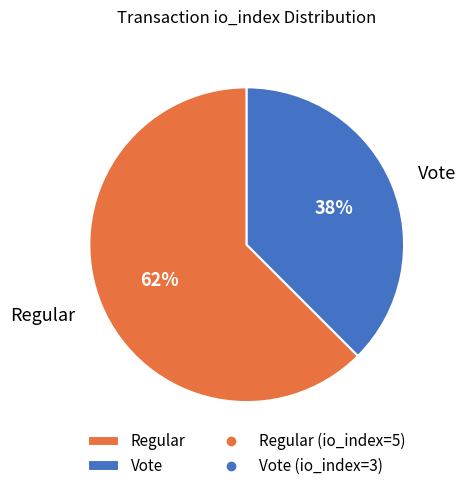

Is there a majority slice in this chart?

Yes